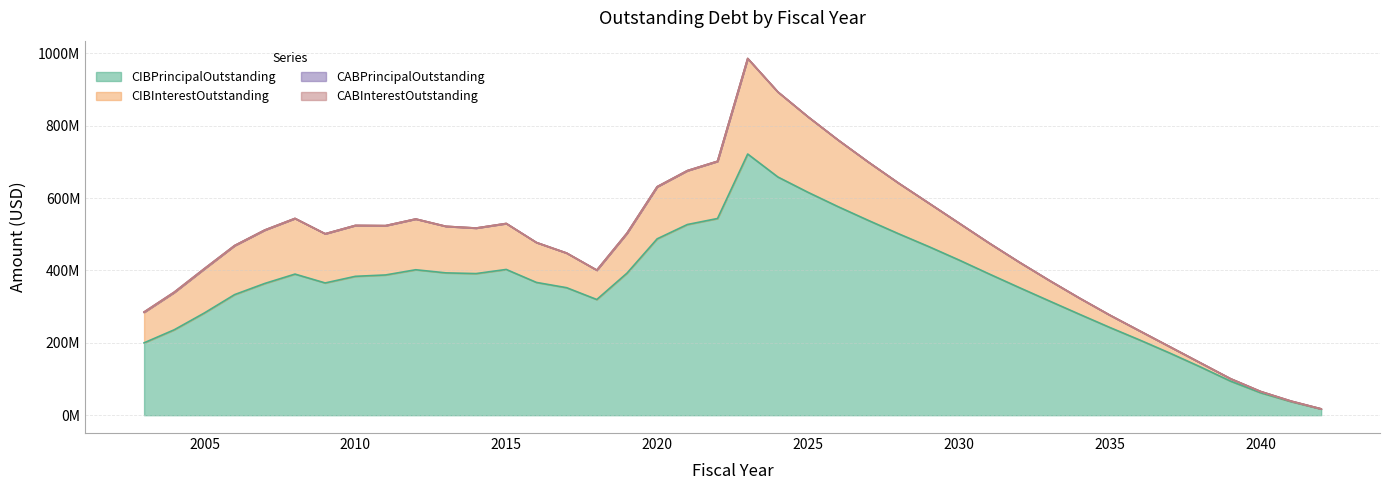

How many data points in CIBInterestOutstanding are above 121692066?

20